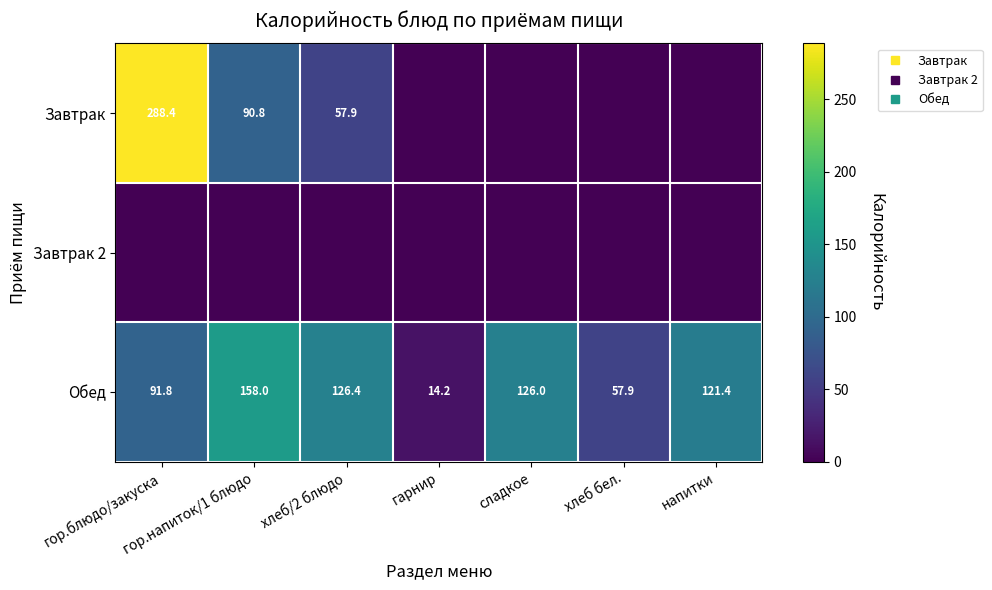

What is the maximum value for Завтрак?

288.4